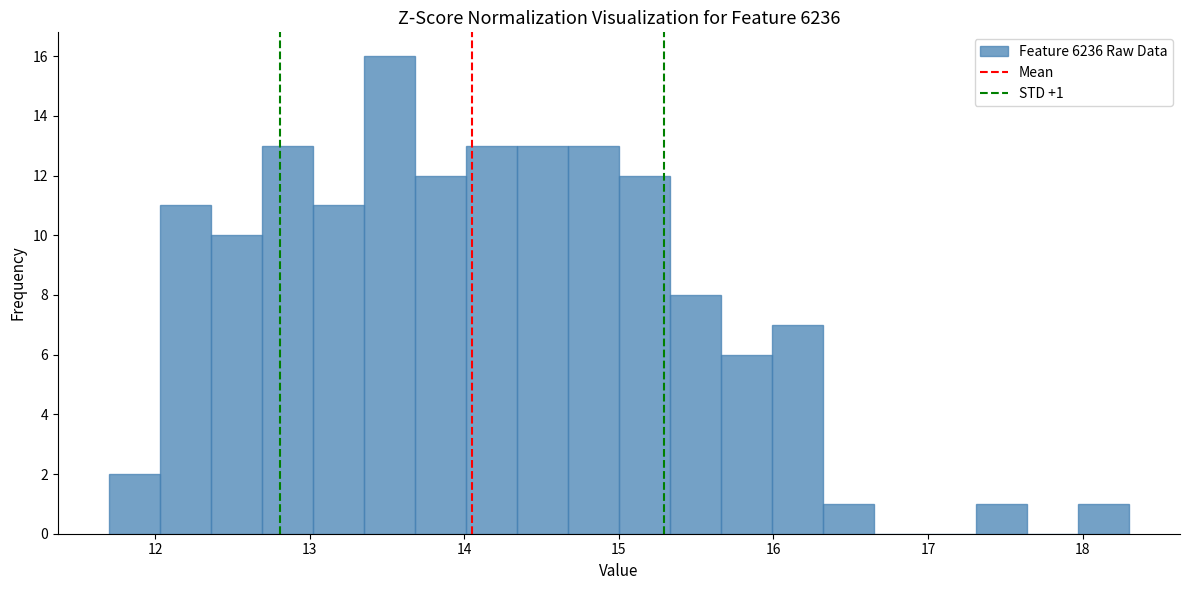

Around what value on the x-axis is the tallest bar? Give the approximate position of its centre, as read against the axis.

13.5